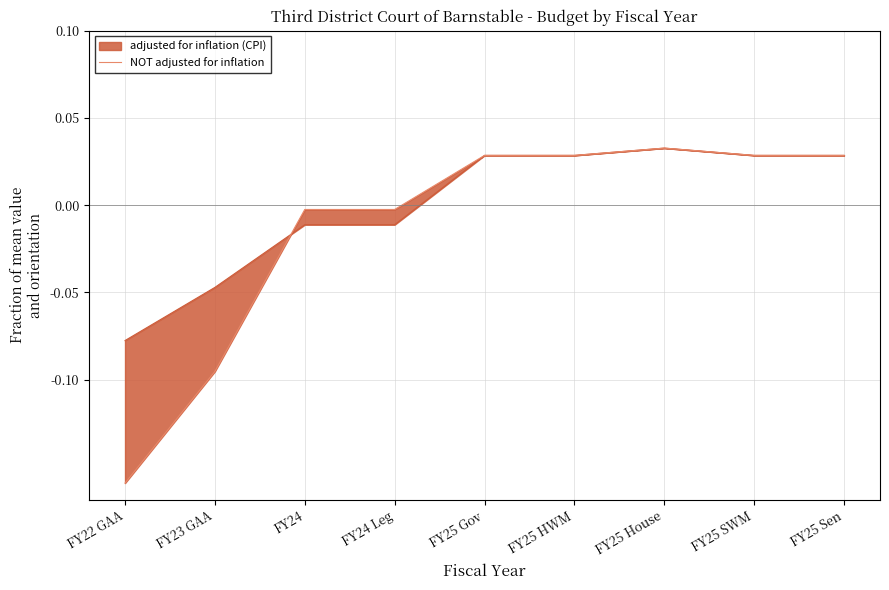

The chart shows a value of -0.1 at FY23 GAA. True or false?

False